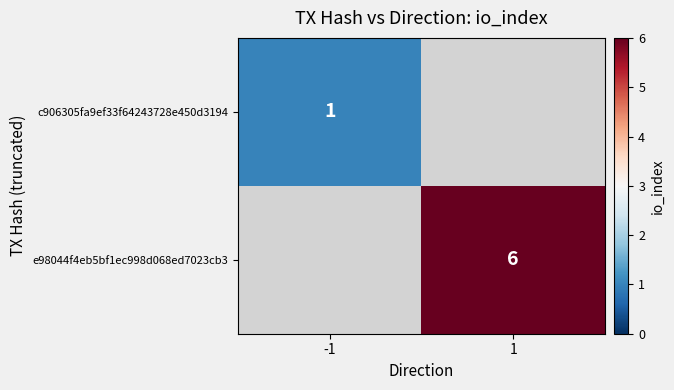

The e98044f4eb5bf1ec998d068ed7023cb3 series shows 9 at 1. True or false?

False